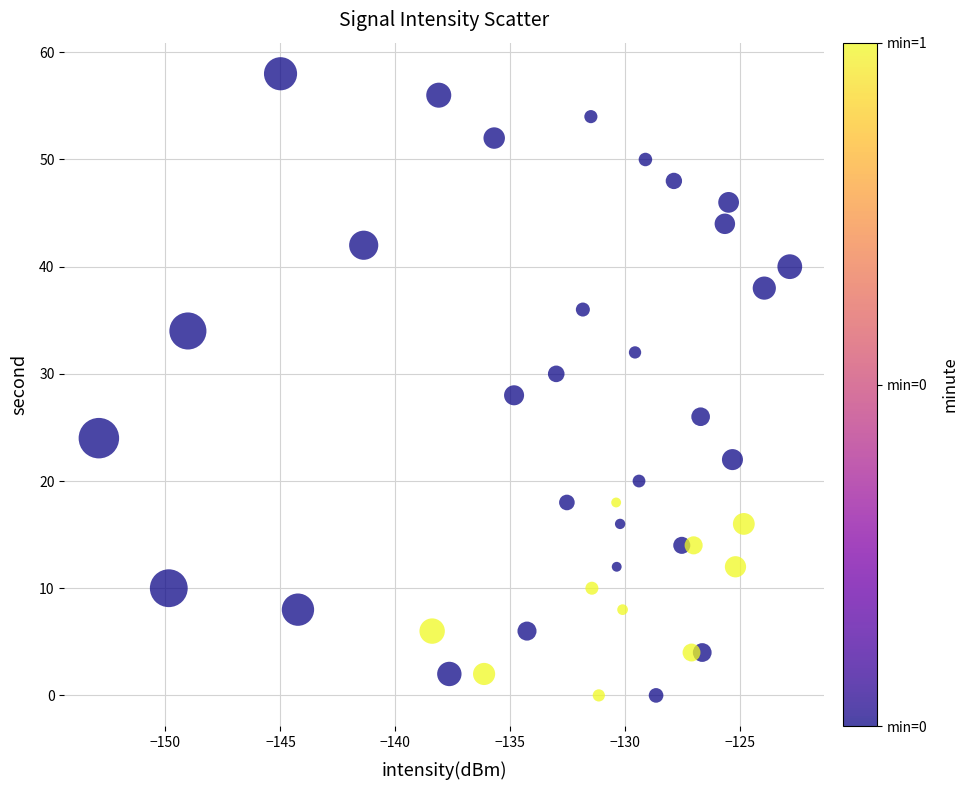

What is the range of Y values (max minus min)?

58